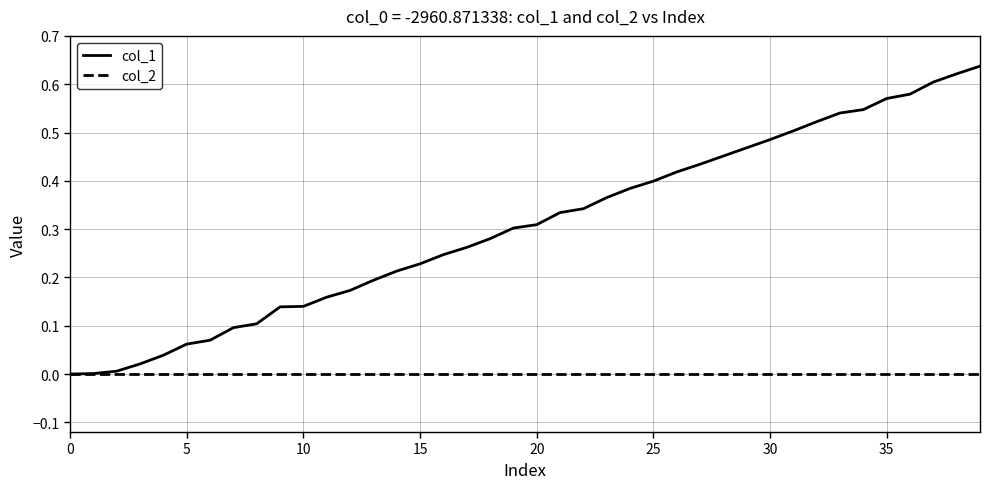

Rank the series by their maximum value, from highest to lowest.

col_1, col_2